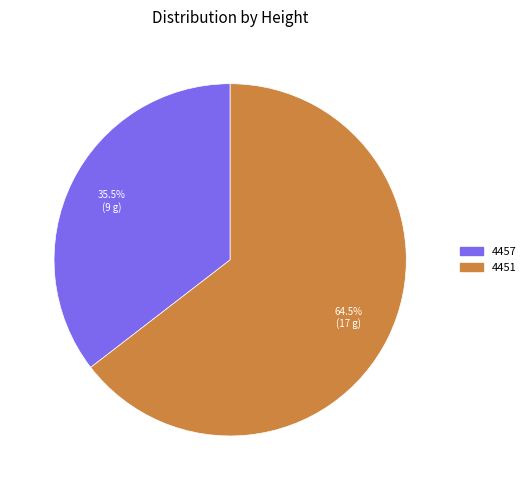

What portion of the pie excludes 4457?

64.5%